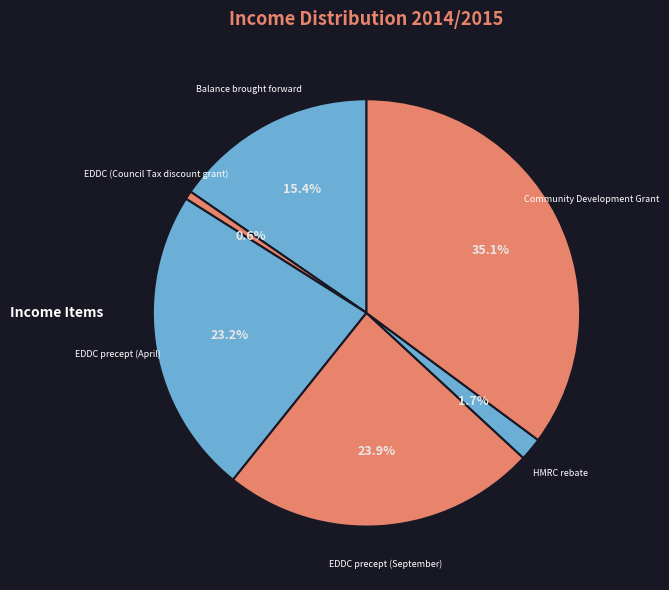

Count the number of slices in the pie.

6